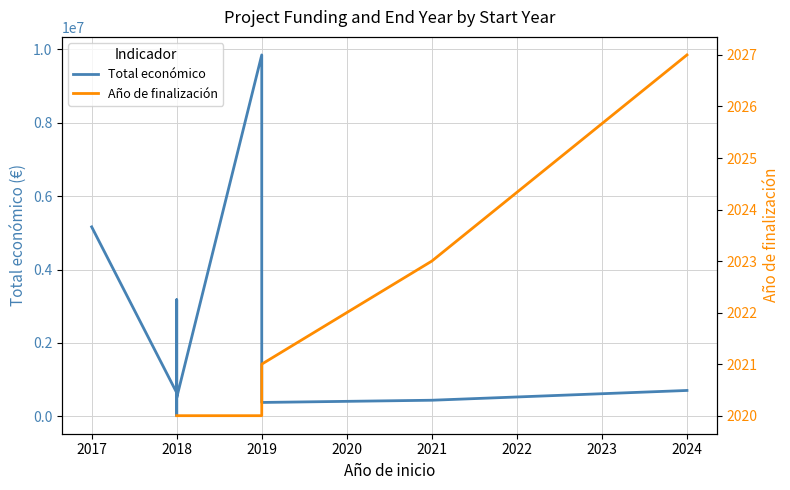

How many lines are shown in the chart?

2